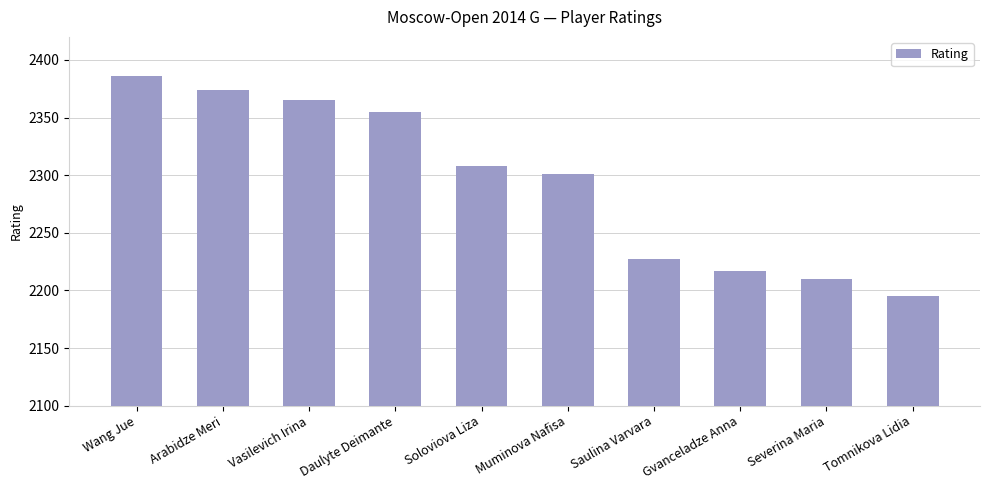

Count the number of categories in the chart.

10